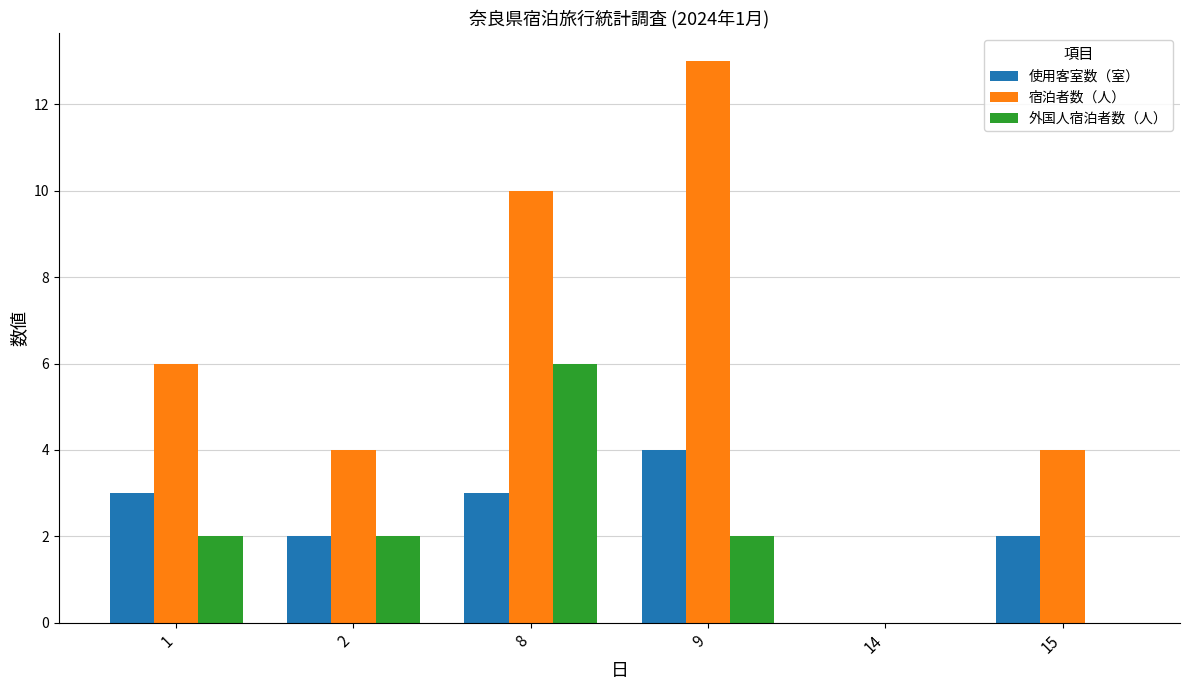

Is the value of 宿泊者数（人） at 2 greater than the value of 使用客室数（室） at 14?

Yes